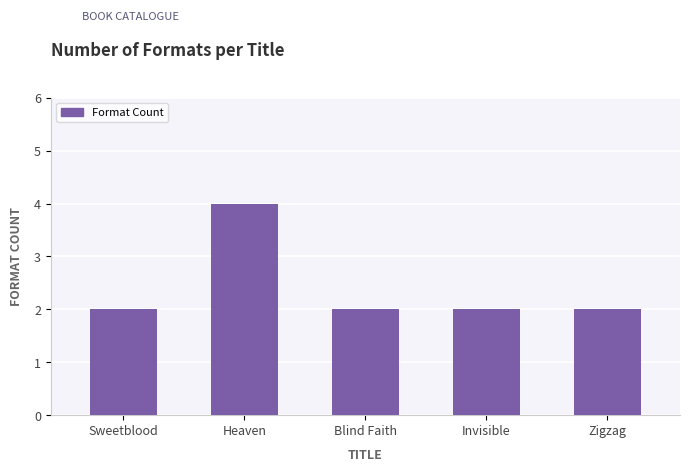

Between Sweetblood and Heaven, which is larger?

Heaven